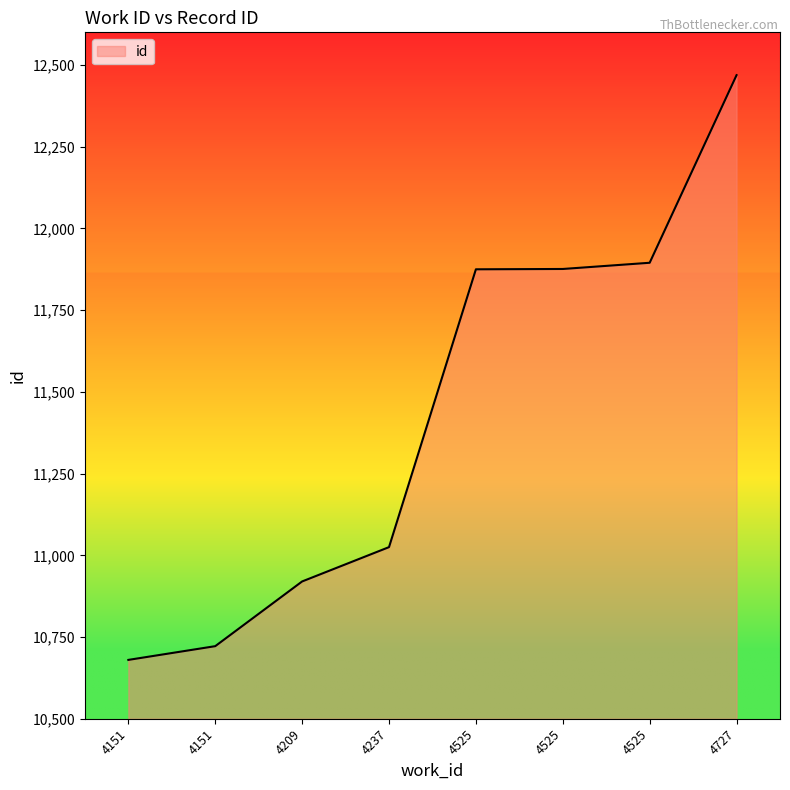

List the labels in order of value, smallest first.

4151, 4151, 4209, 4237, 4525, 4525, 4525, 4727